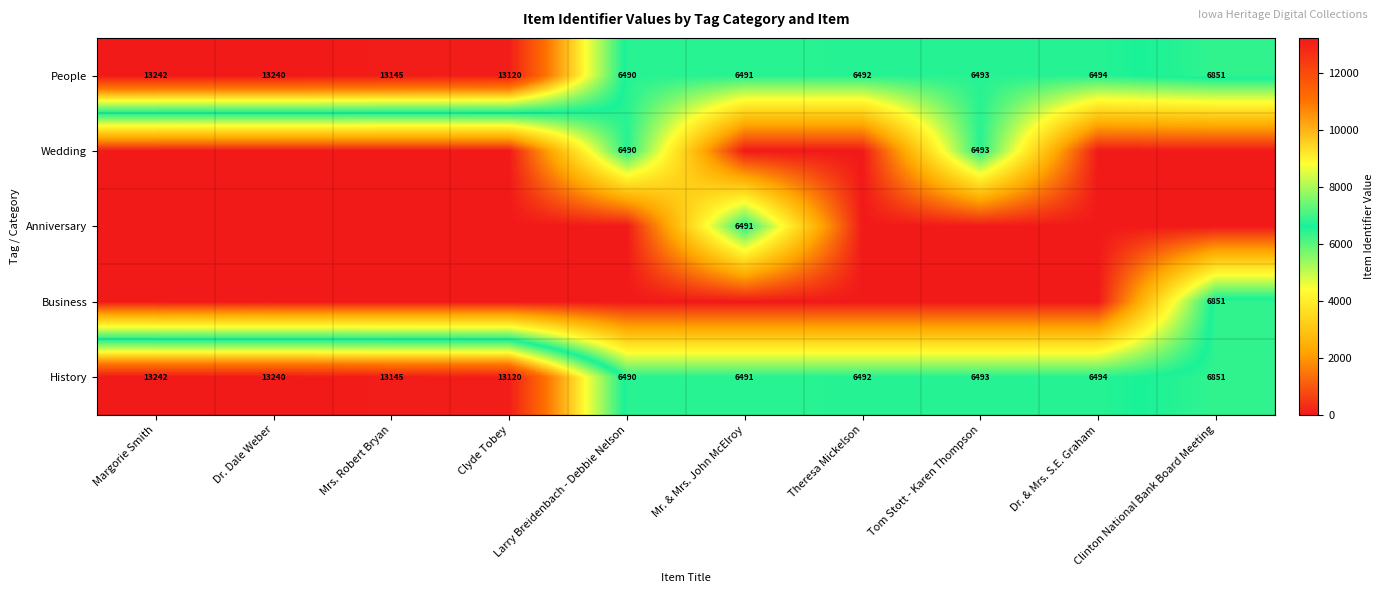

How many data points in People are less than 6851?

5